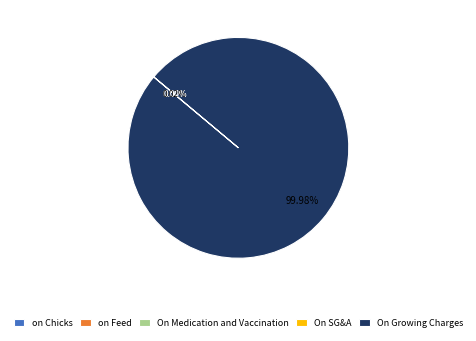

What is the largest slice in the pie chart?

On Growing Charges